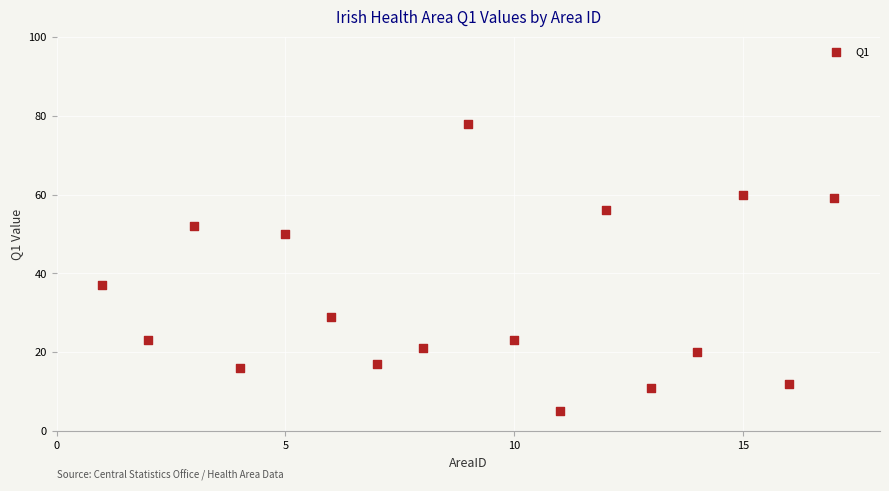

What is the range of X values (max minus min)?

16